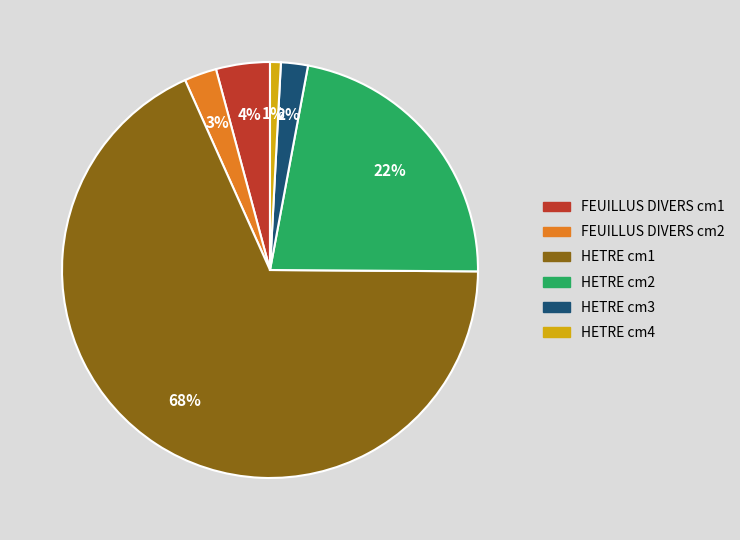

To the nearest percent, what is the difference between the largest and smallest slice percentages?

67%